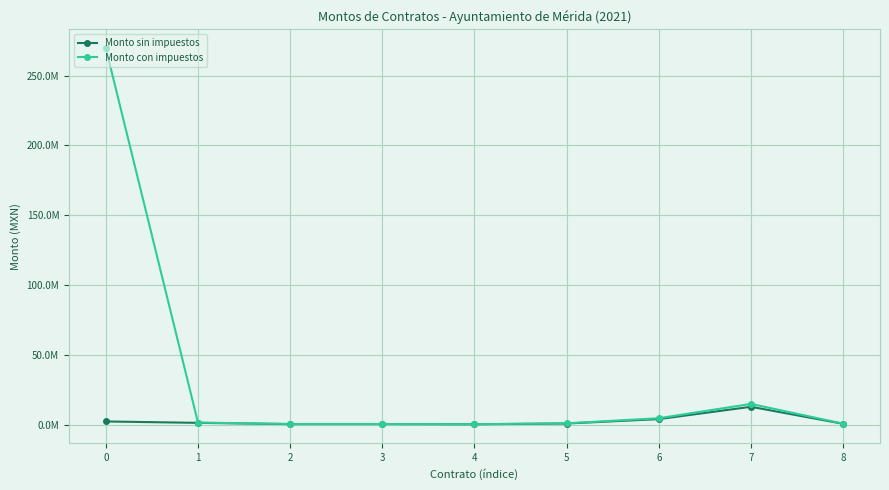

True or false: Monto con impuestos has a value of 14894400 at 7.

True